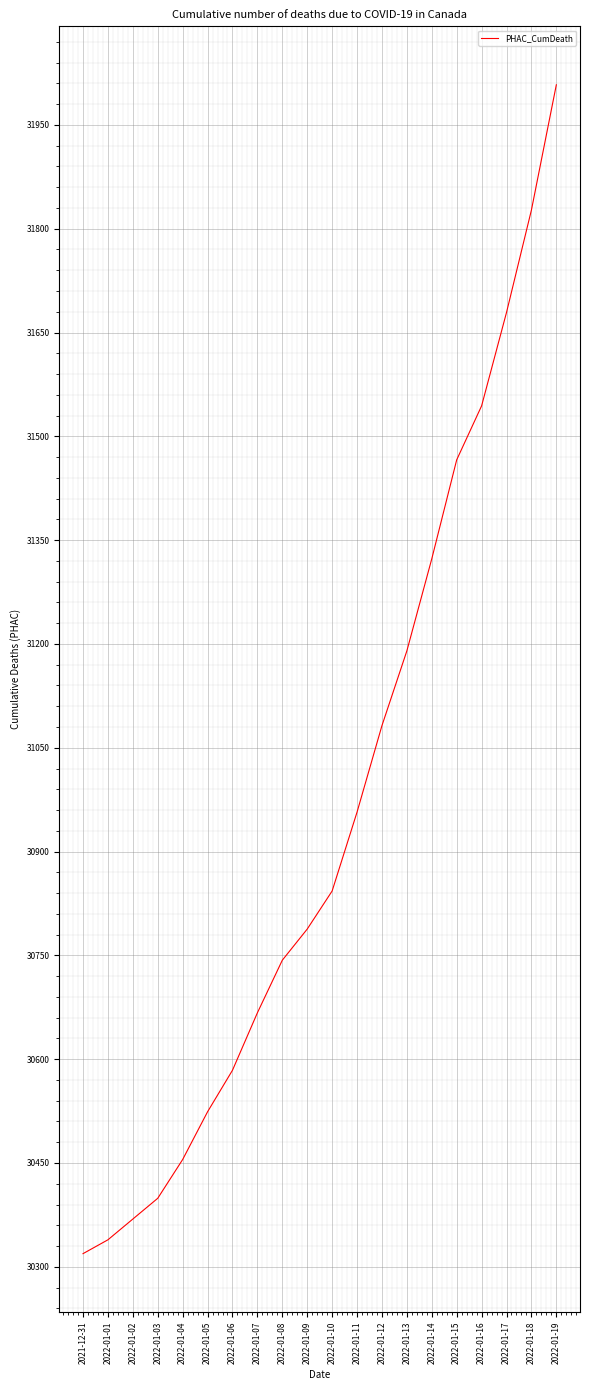

Rank the categories by value from lowest to highest.

2021-12-31, 2022-01-01, 2022-01-02, 2022-01-03, 2022-01-04, 2022-01-05, 2022-01-06, 2022-01-07, 2022-01-08, 2022-01-09, 2022-01-10, 2022-01-11, 2022-01-12, 2022-01-13, 2022-01-14, 2022-01-15, 2022-01-16, 2022-01-17, 2022-01-18, 2022-01-19